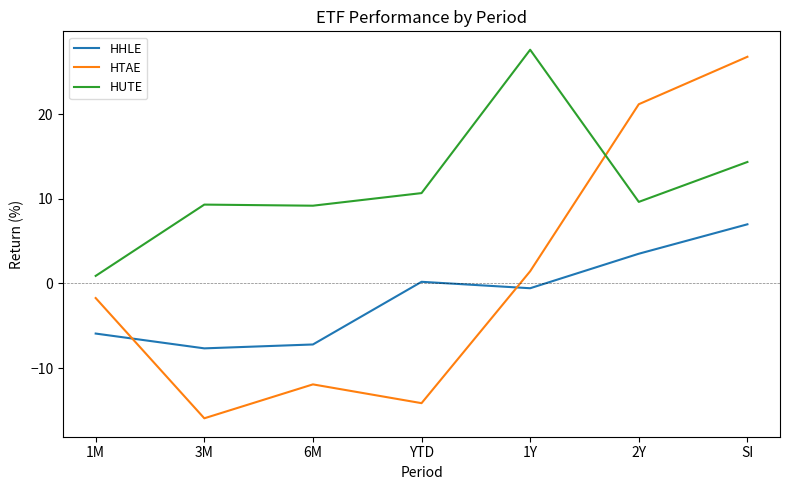

At which category does HHLE reach its first local peak?

YTD